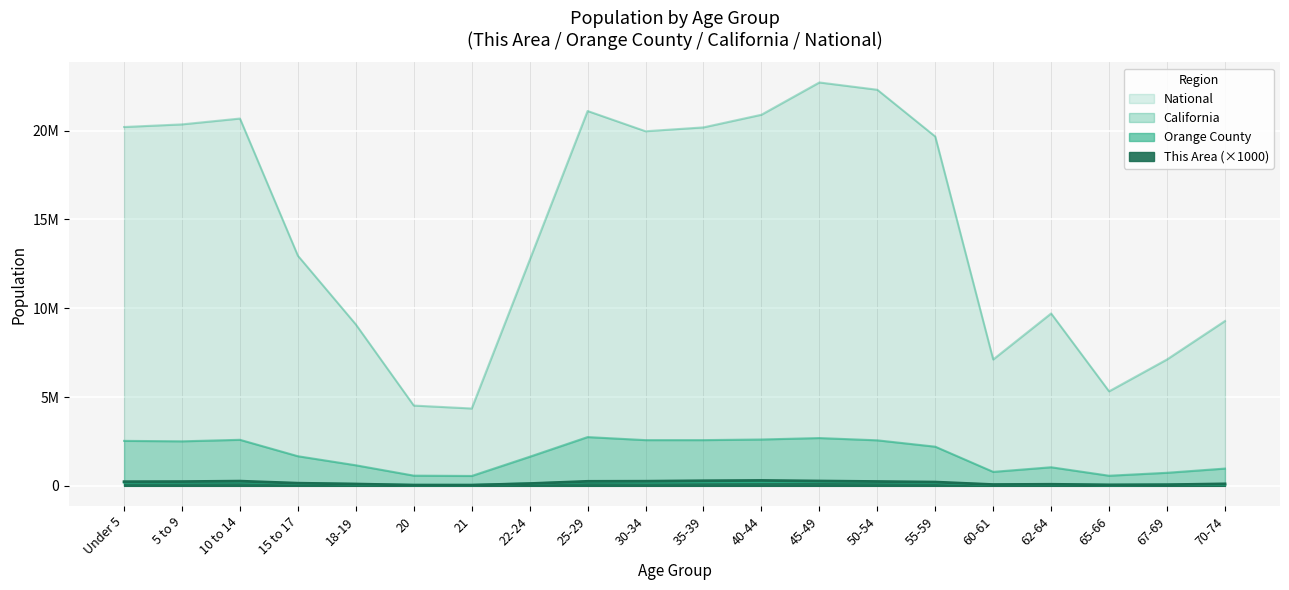

At which category is the sum across all series the highest?

45-49